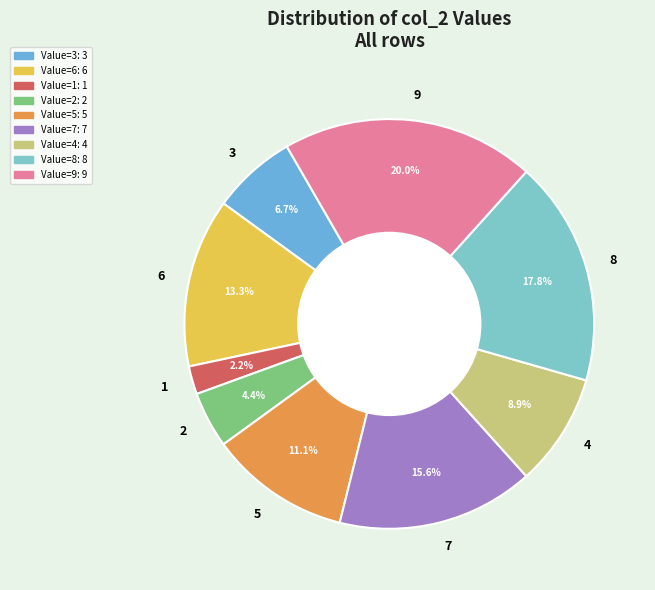

Rank the categories by value from highest to lowest.

9, 8, 7, 6, 5, 4, 3, 2, 1